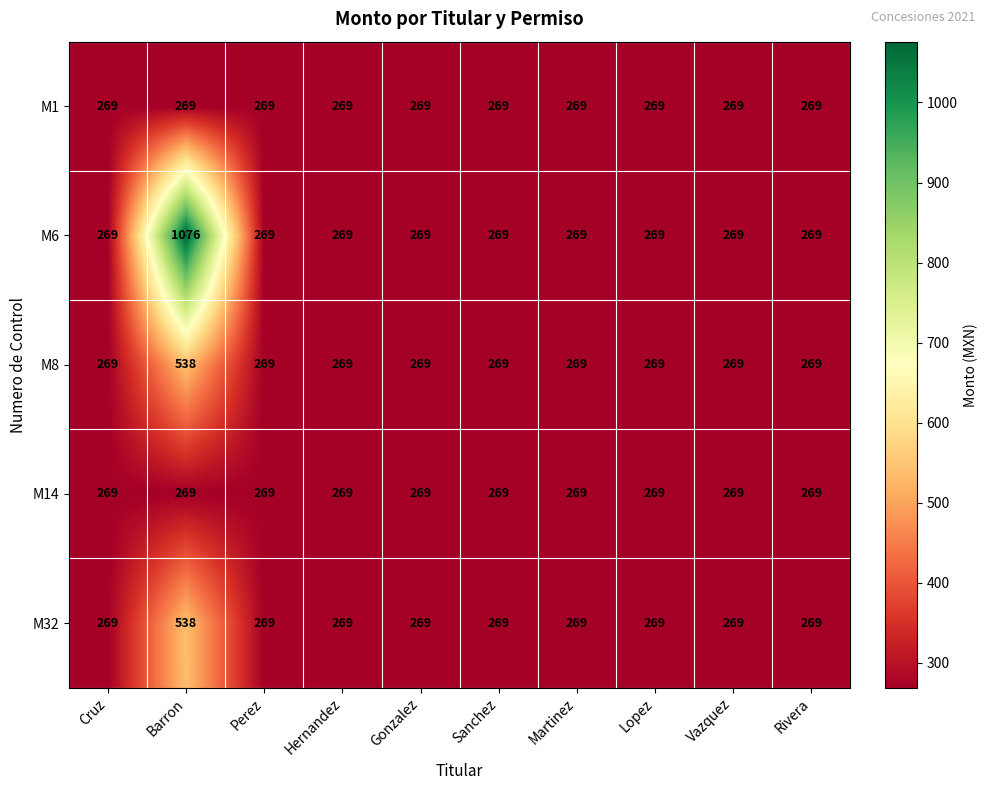

What is the highest value of the M6 series?

1076